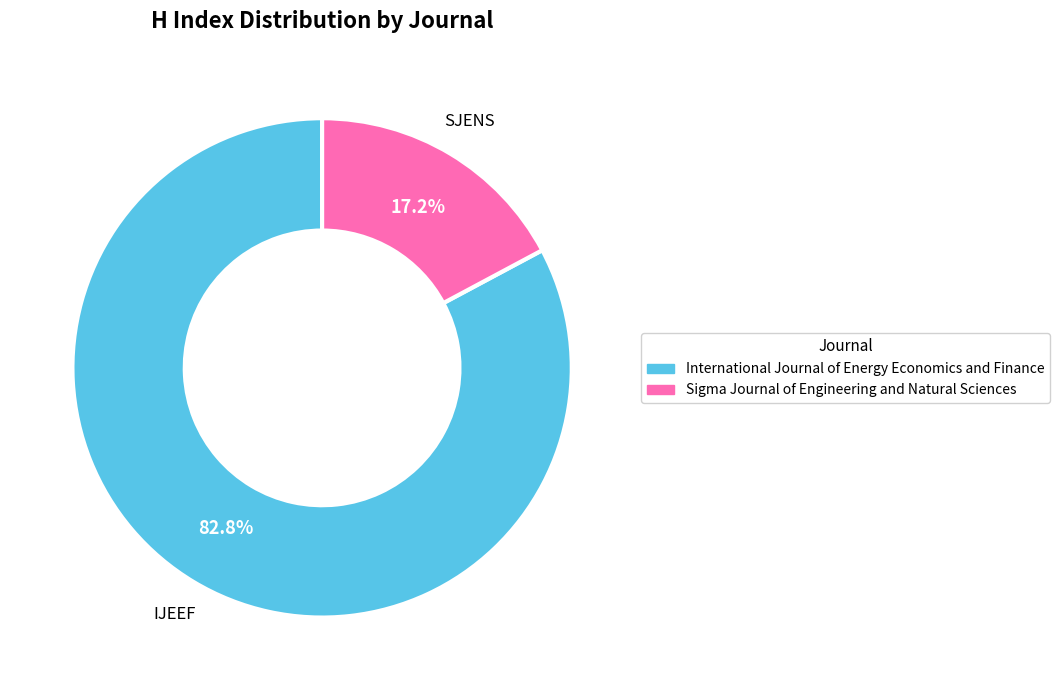

Which slice is the largest?

International Journal of Energy Economics and Finance